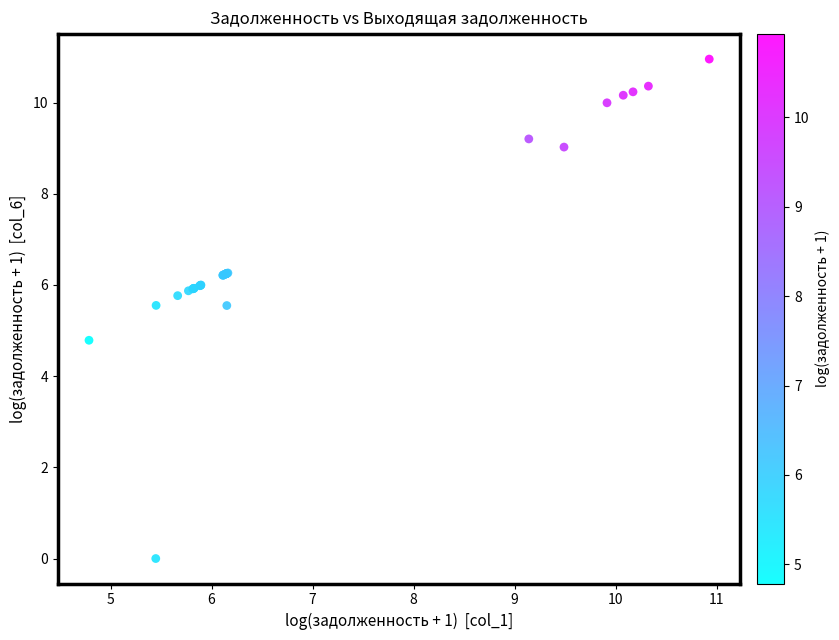

What Y value in the scatter plot is closest to 5?

4.8